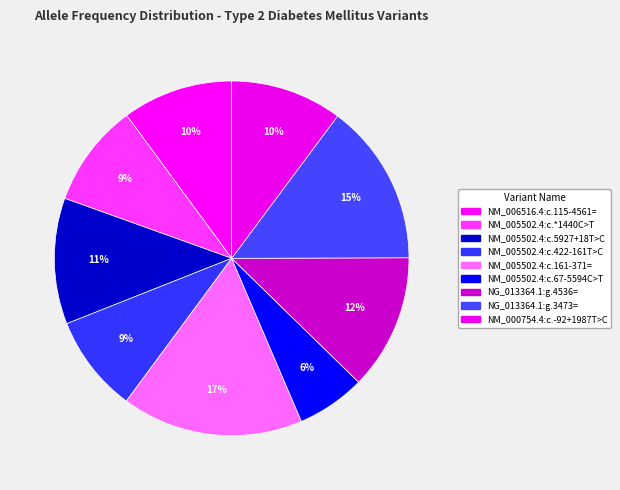

Count the number of slices in the pie.

9